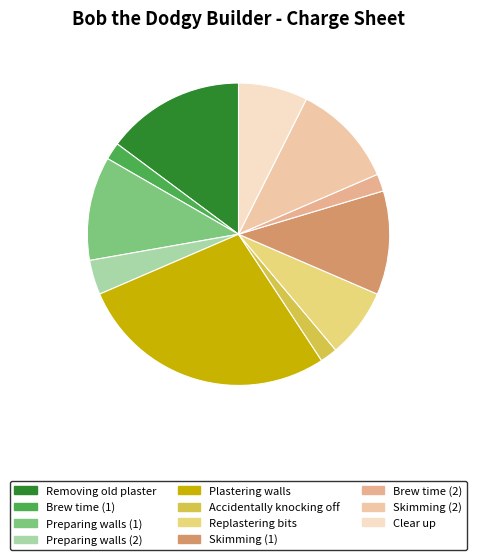

True or false: Skimming (2) accounts for 11% of the total.

True